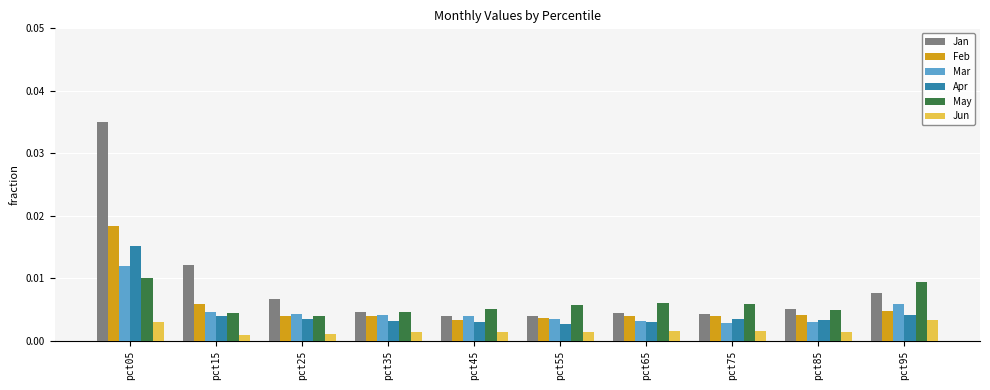

Between pct15 and pct25, which series saw the biggest shift?

Jan